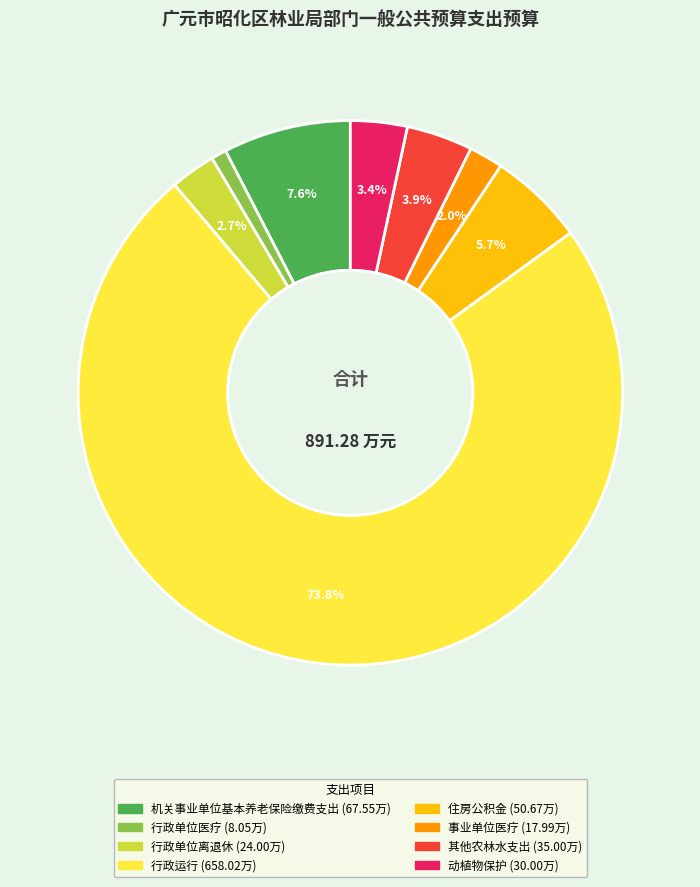

Is there any slice that represents more than half of the pie?

Yes